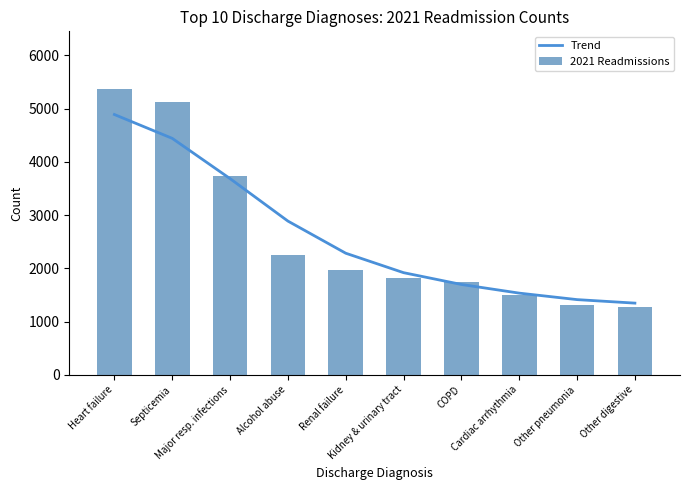

At which label is Trend closest to 3119?

Alcohol abuse